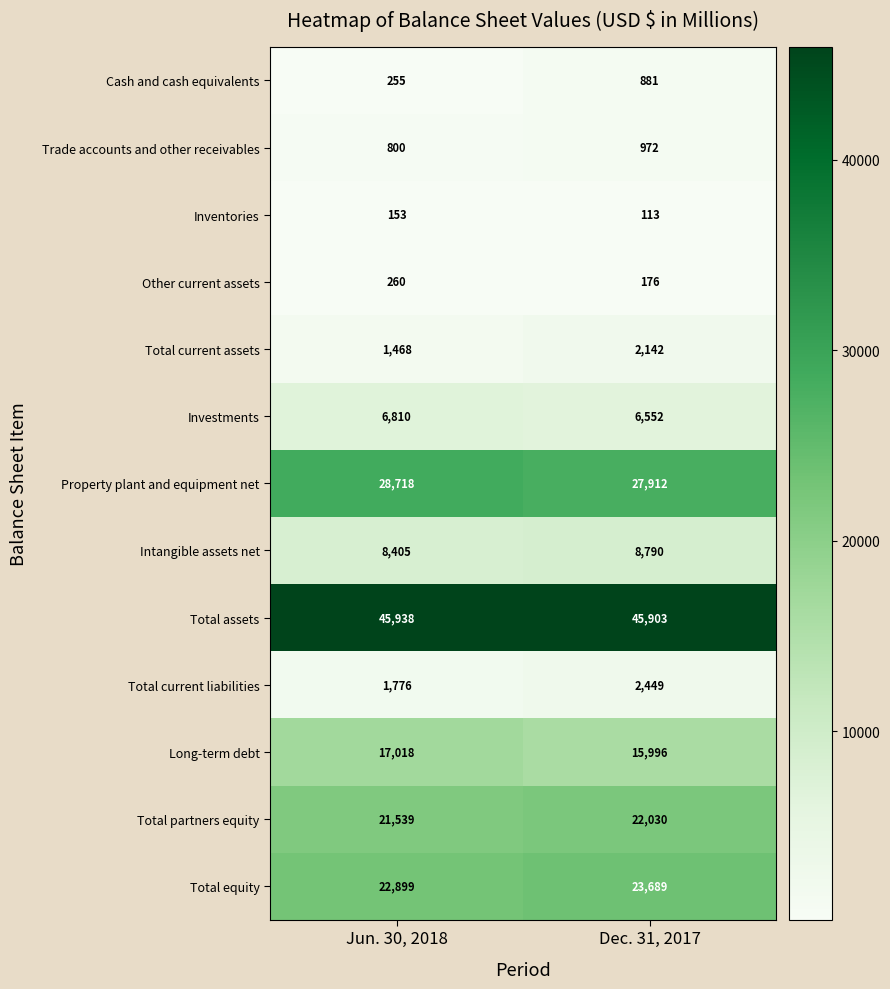

Which label corresponds to the smallest value in the chart?

Dec. 31, 2017